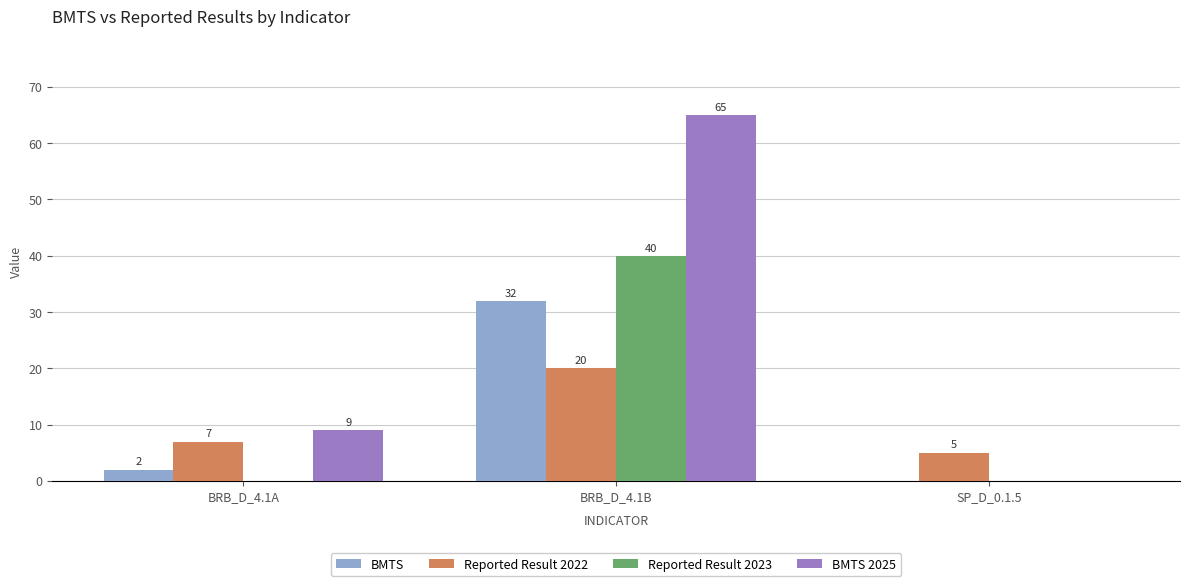

How many BMTS 2025 values are between 0 and 65?

3